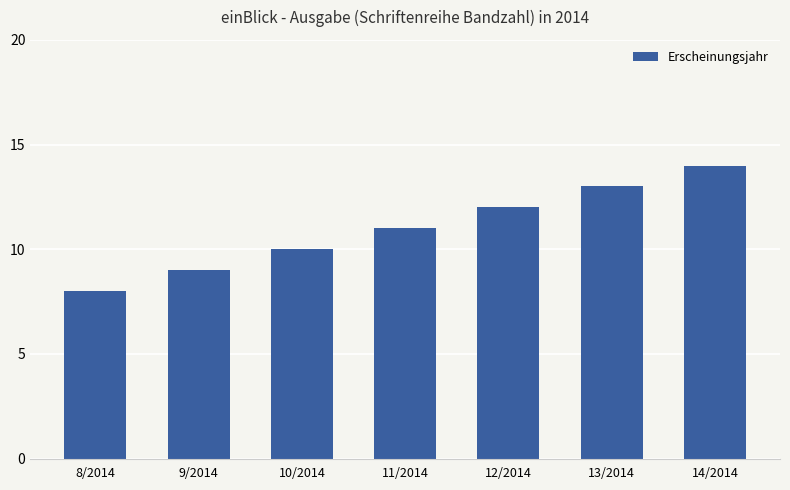

Are the bars grouped side by side (vs. stacked)?

No